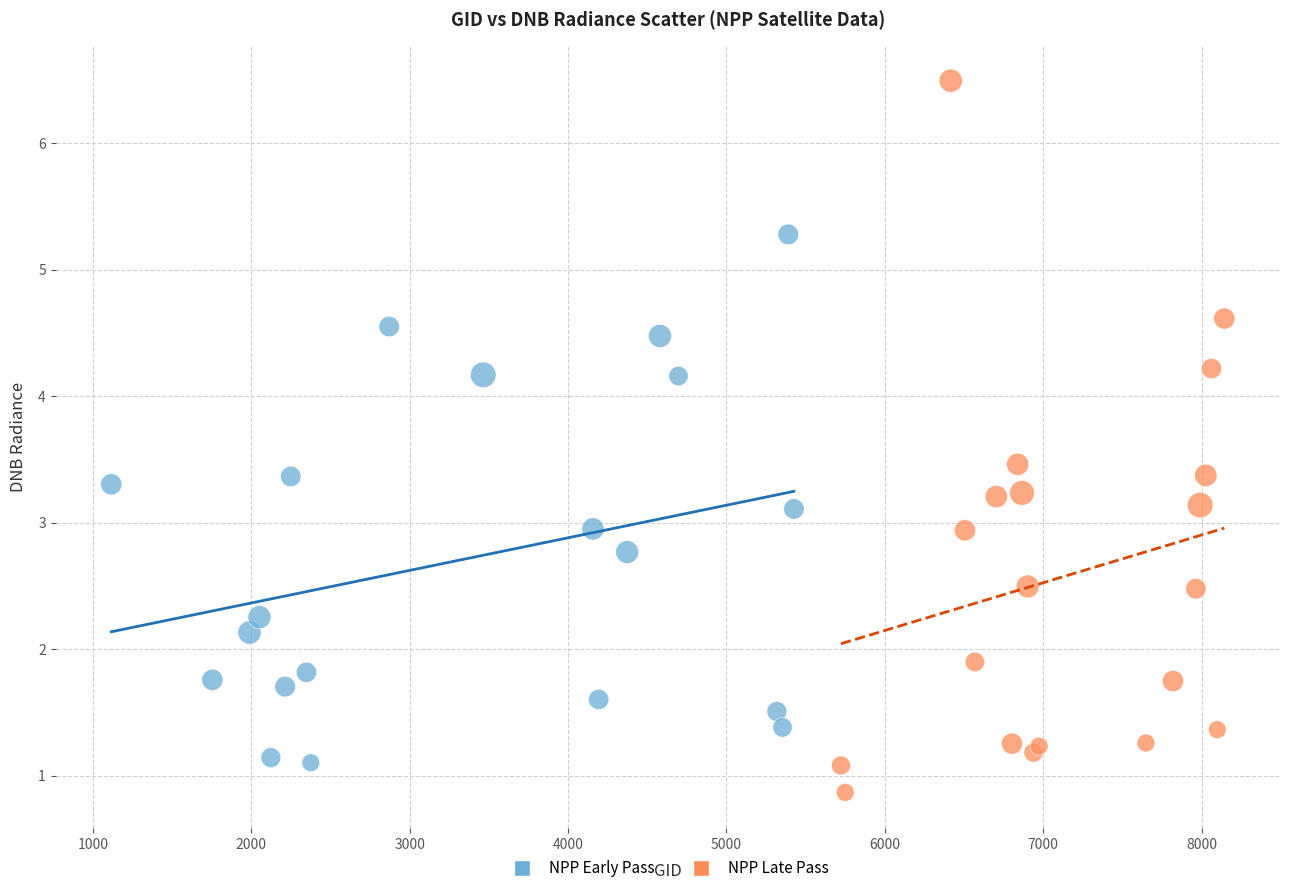

Which series has the widest spread of Y values?

NPP Late Pass